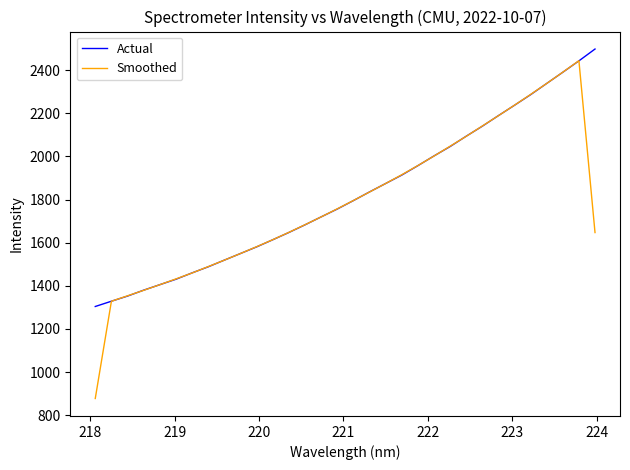

Which series has the widest spread of values?

Smoothed